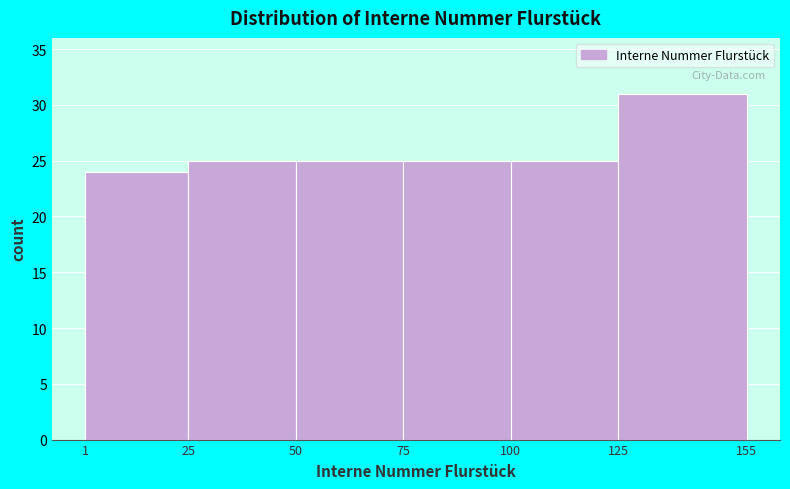

Reading left to right, transcribe this chart: for each bar, give the range it covers on the x-axis and its height. The values are not printed on the chart, so give them approximately, as read against the axis.

1 to 25: 24
25 to 50: 25
50 to 75: 25
75 to 100: 25
100 to 125: 25
125 to 155: 31